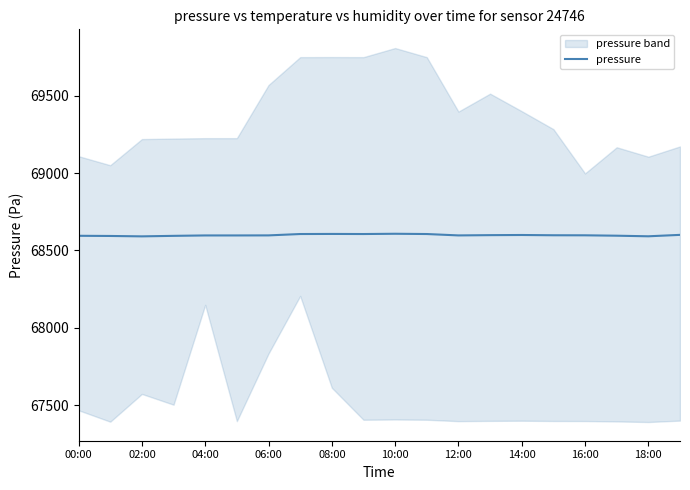

What is the difference between the maximum and minimum values?

16.8